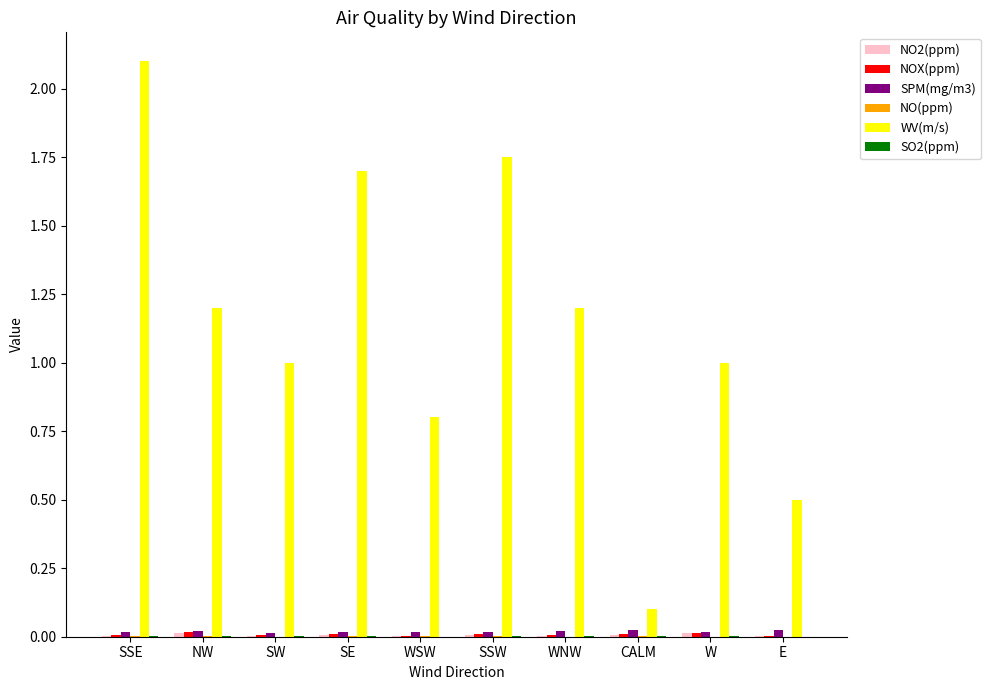

True or false: SPM(mg/m3) has a value of 0.0 at NW.

True